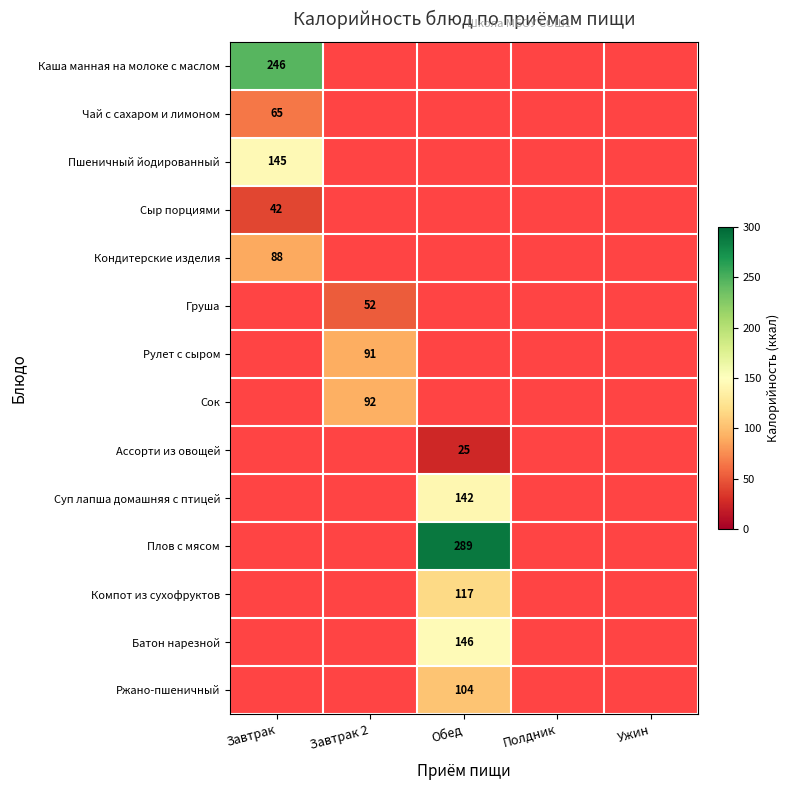

What is the maximum value shown in the chart?

289.0